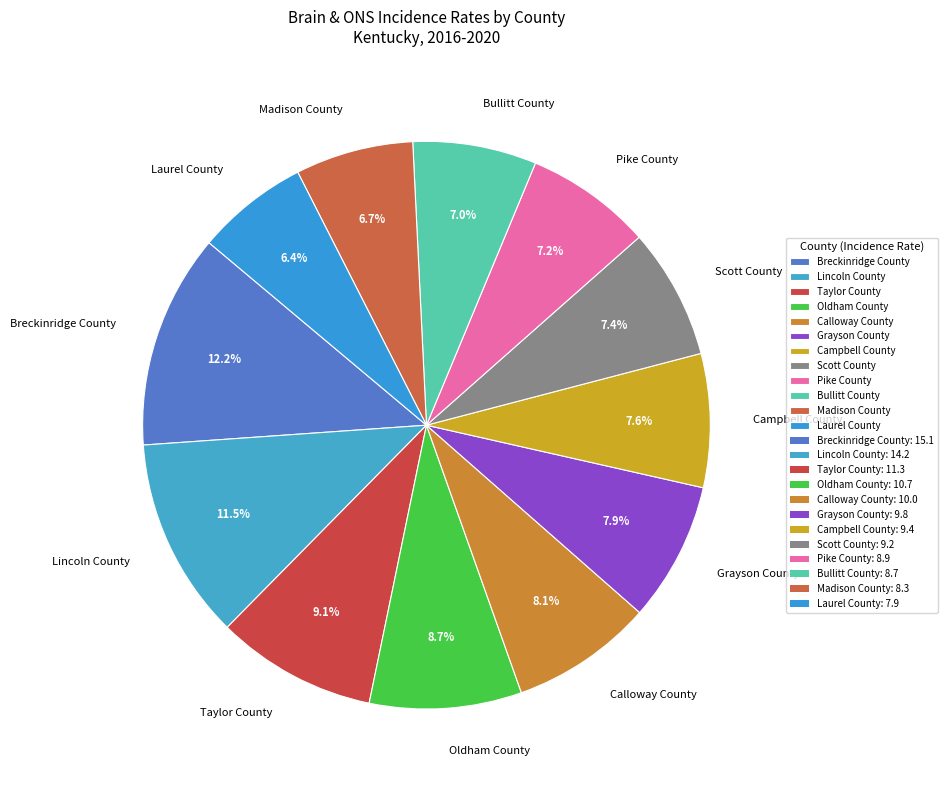

Is it true that Madison County is 7% of the pie?

True